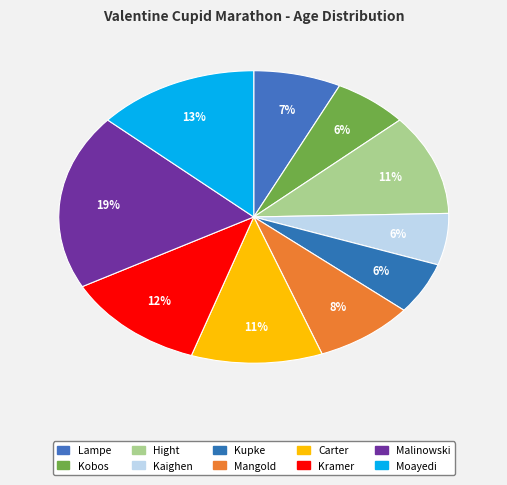

Rank the categories by value from highest to lowest.

Malinowski, Moayedi, Kramer, Hight, Carter, Mangold, Lampe, Kobos, Kaighen, Kupke